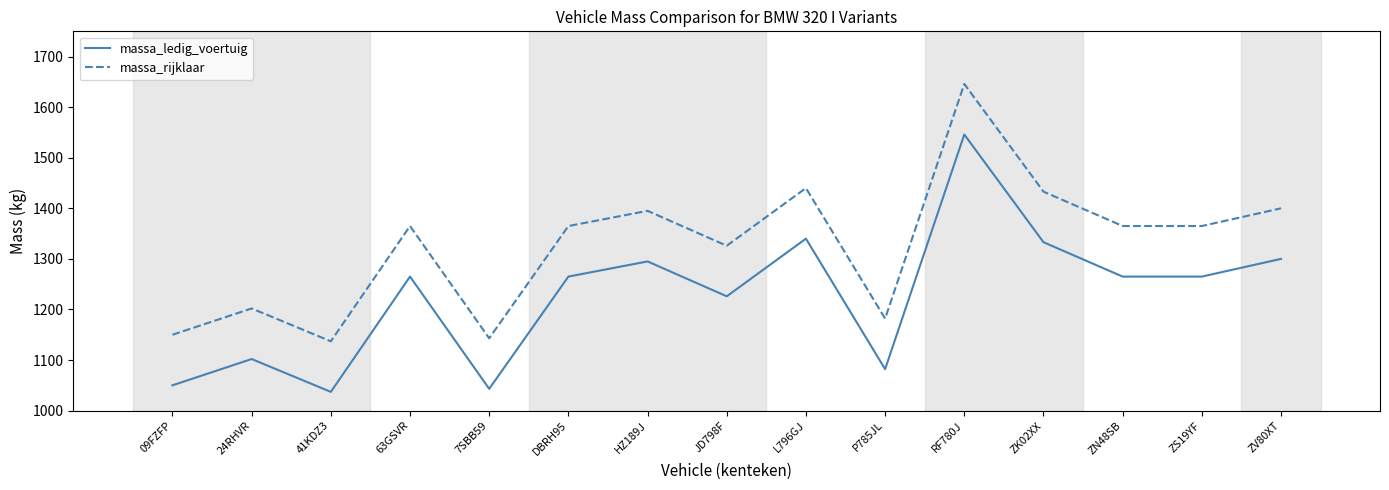

The massa_ledig_voertuig series shows 1681 at 63GSVR. True or false?

False